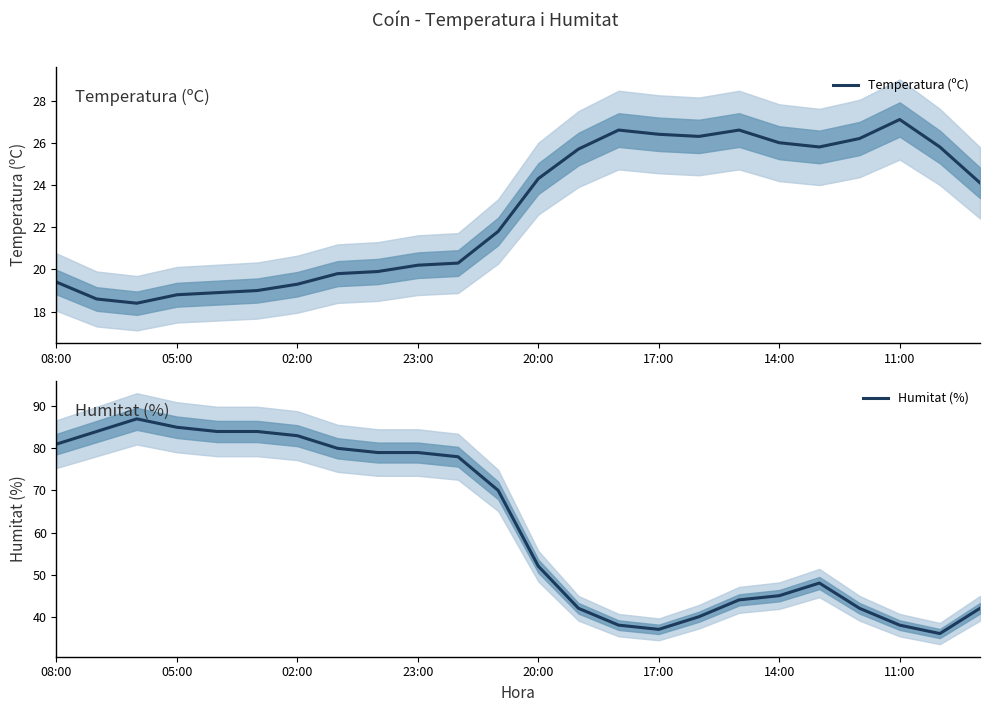

Which category has the highest value in the Temperatura (ºC) series?

11:00